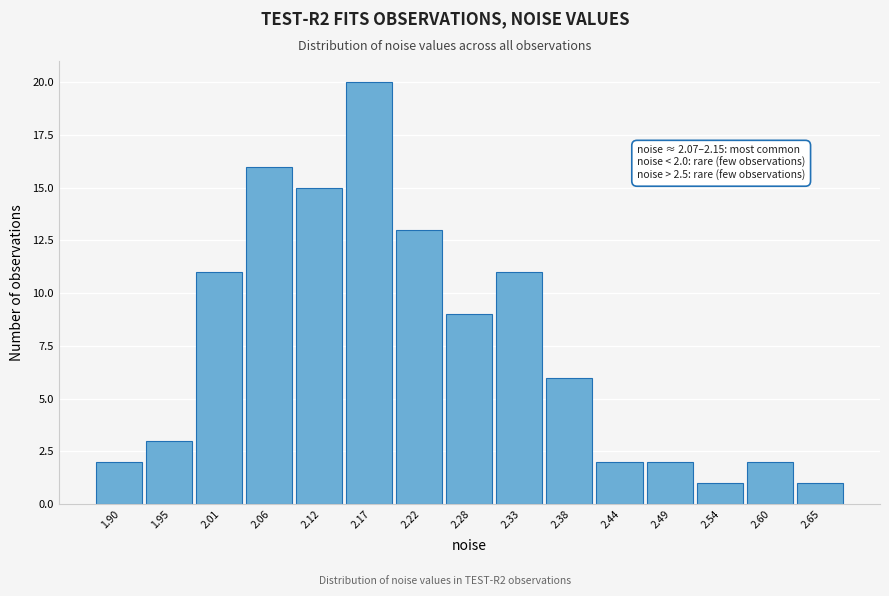

Reading left to right, list all the values displayed in this chart.

2	3	11	16	15	20	13	9	11	6	2	2	1	2	1